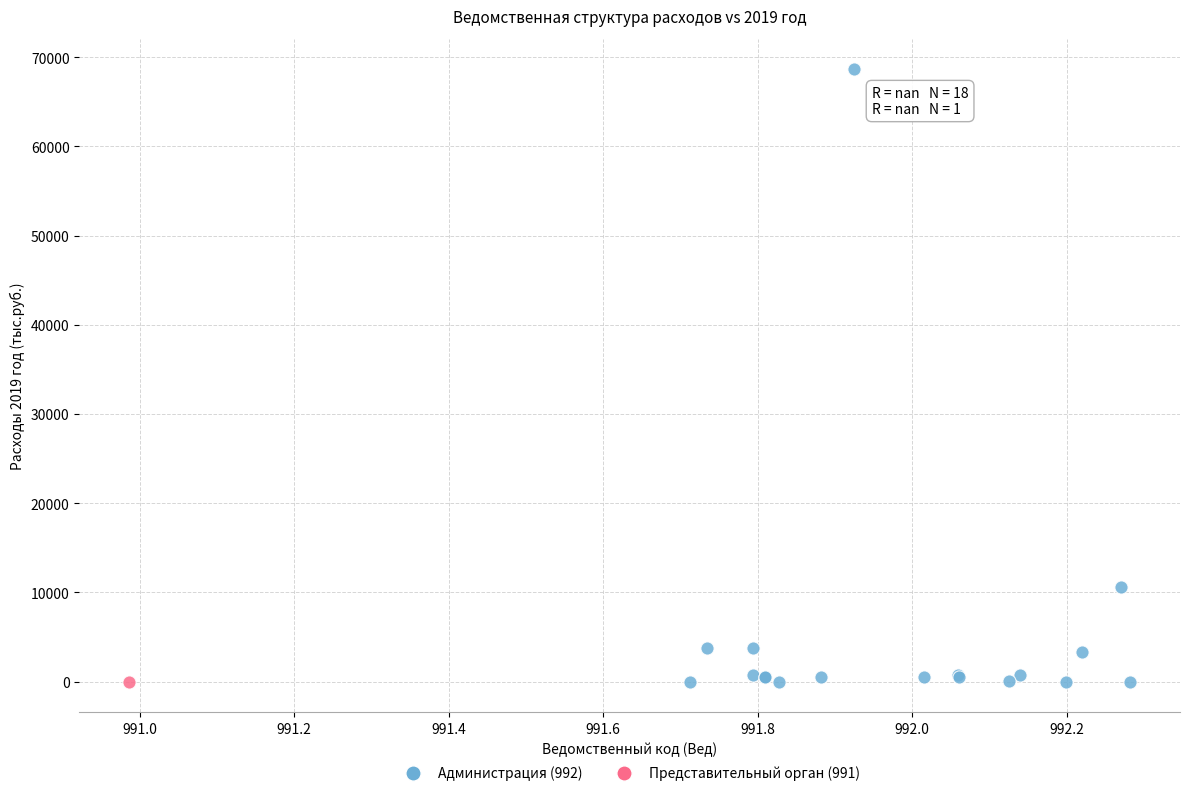

What are all the series names shown in the legend?

Администрация (992), Представительный орган (991)